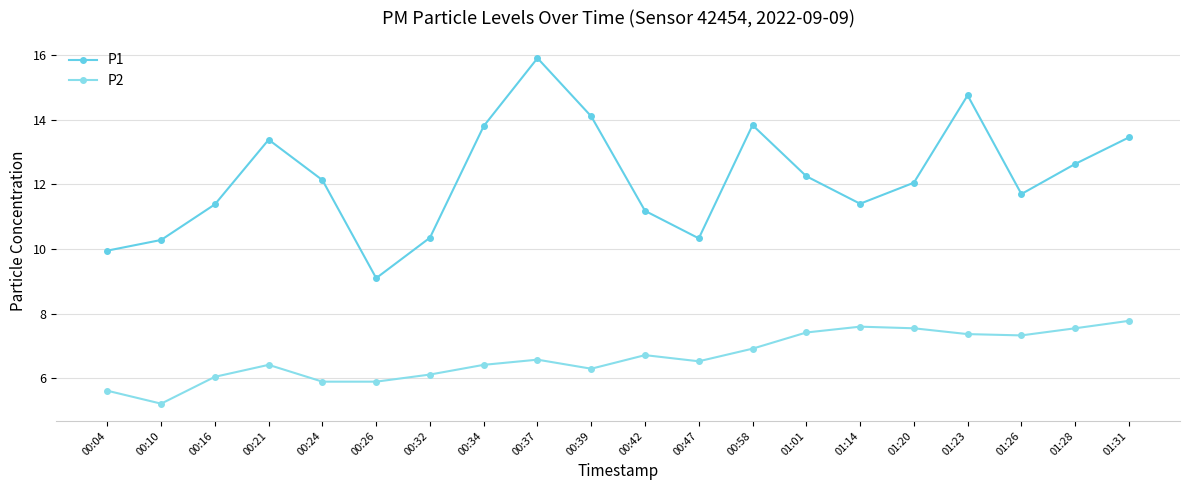

The P2 series shows 7.3 at 01:26. True or false?

True